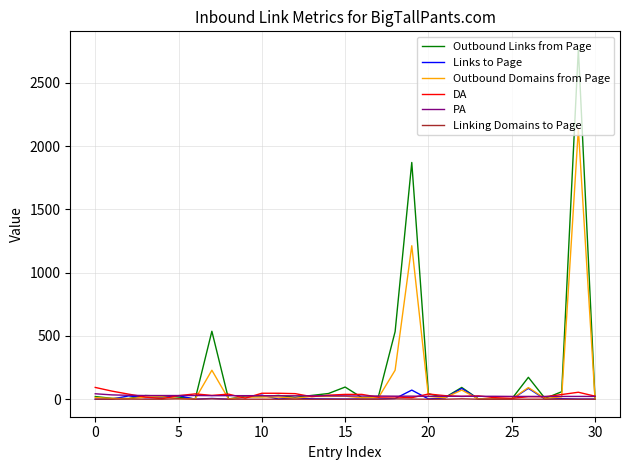

What are all the series names shown in the legend?

Outbound Links from Page, Links to Page, Outbound Domains from Page, DA, PA, Linking Domains to Page